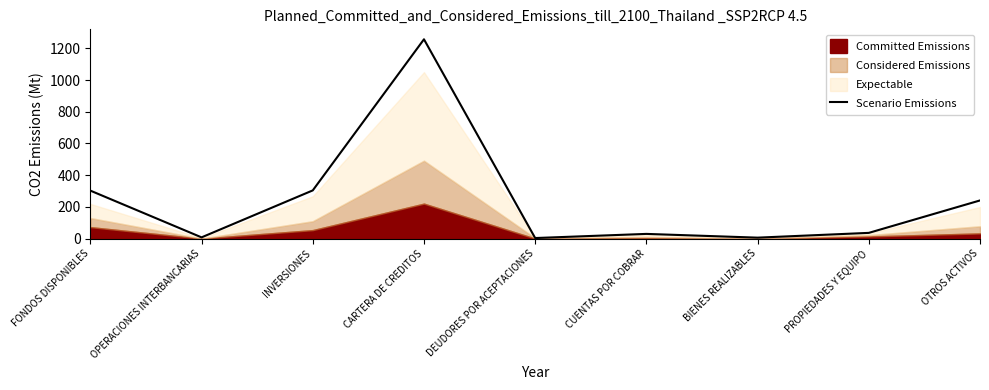

What is the label of the 4th point from the right?

CUENTAS POR COBRAR